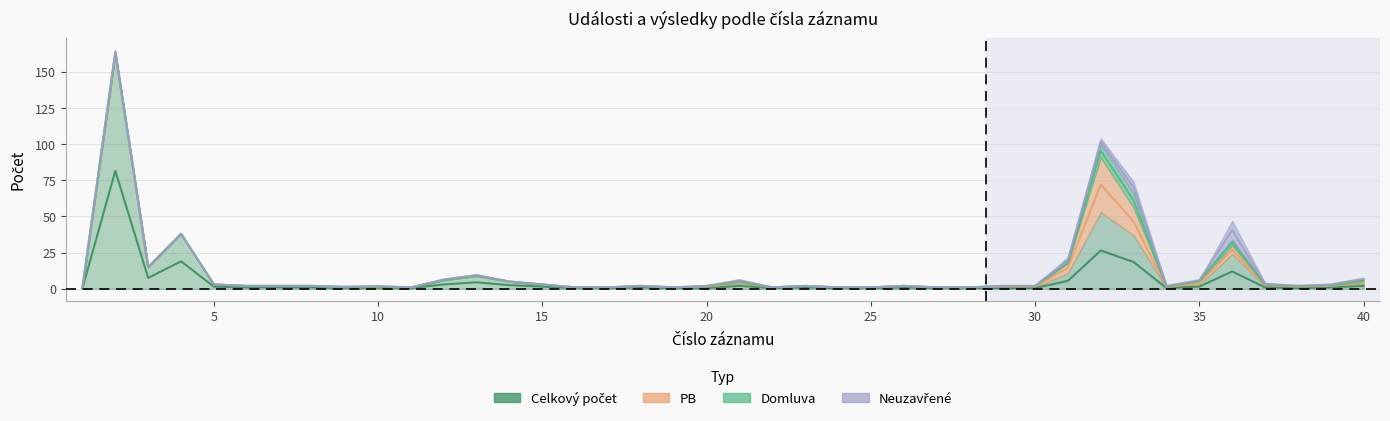

At which category does Neuzavřené reach its first local peak?

2